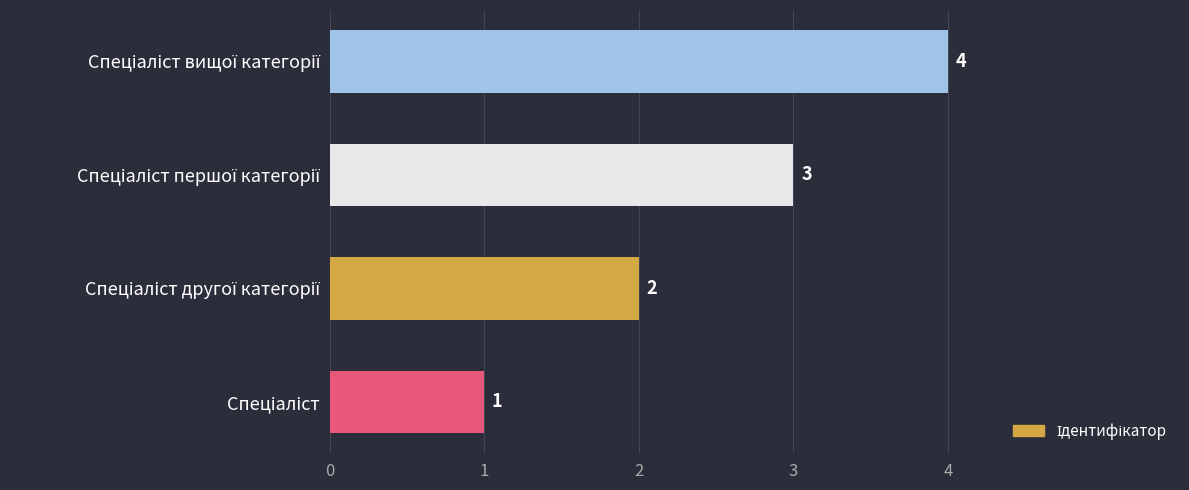

What is the sum of all values?

10